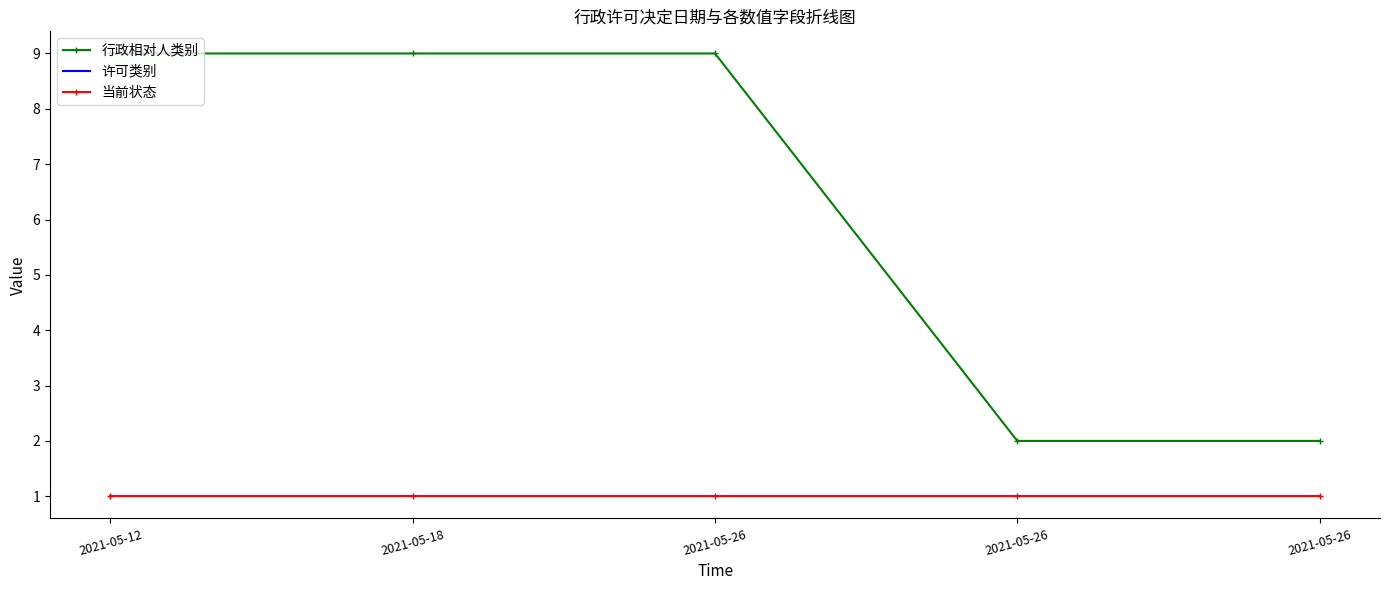

Reading left to right, transcribe all the data shown in this chart.

行政相对人类别: 9	9	9	2	2
许可类别: 1	1	1	1	1
当前状态: 1	1	1	1	1